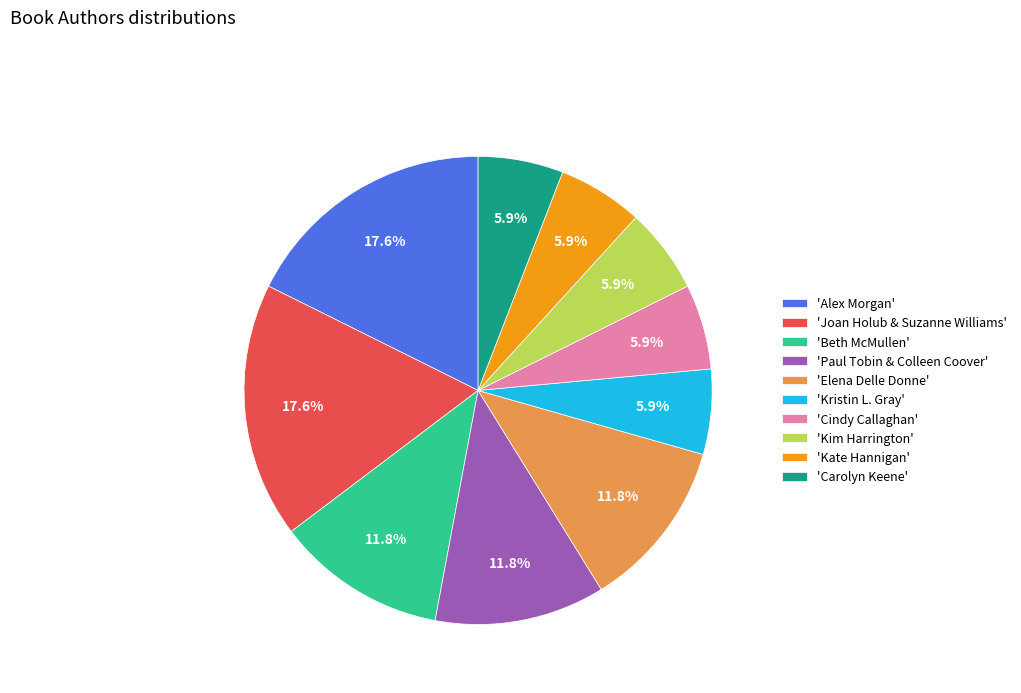

How many segments does this pie chart have?

10